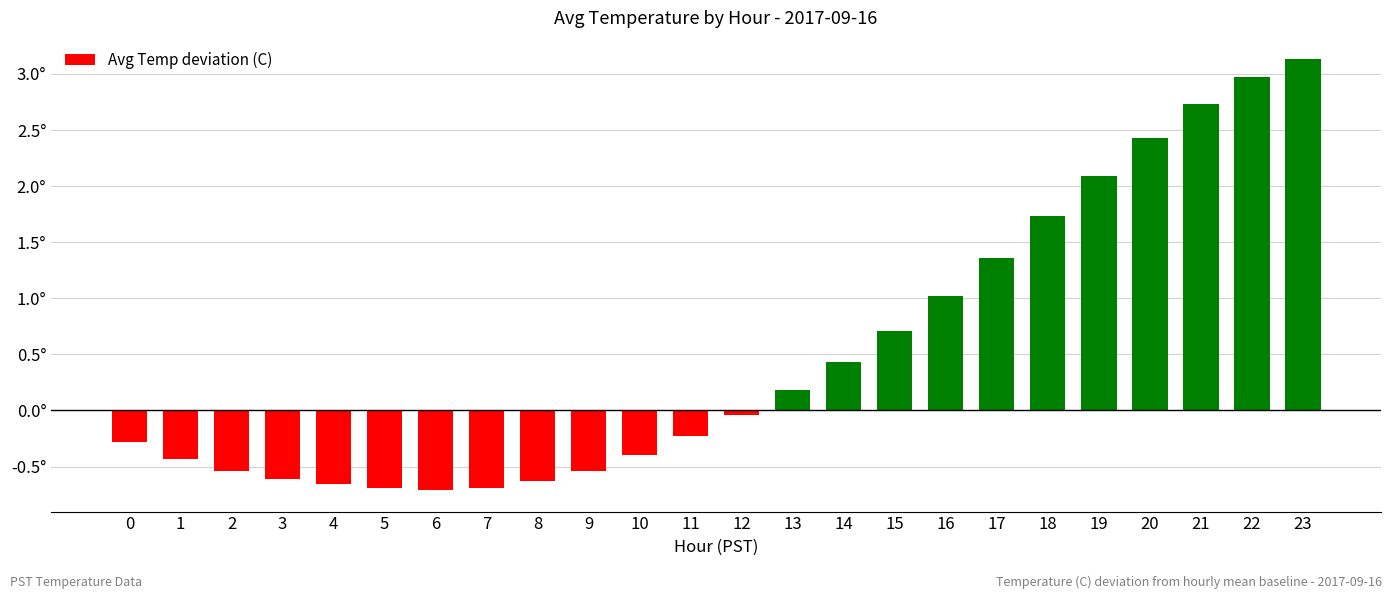

List the labels in order of value, smallest first.

6, 5, 7, 4, 8, 3, 2, 9, 1, 10, 0, 11, 12, 13, 14, 15, 16, 17, 18, 19, 20, 21, 22, 23